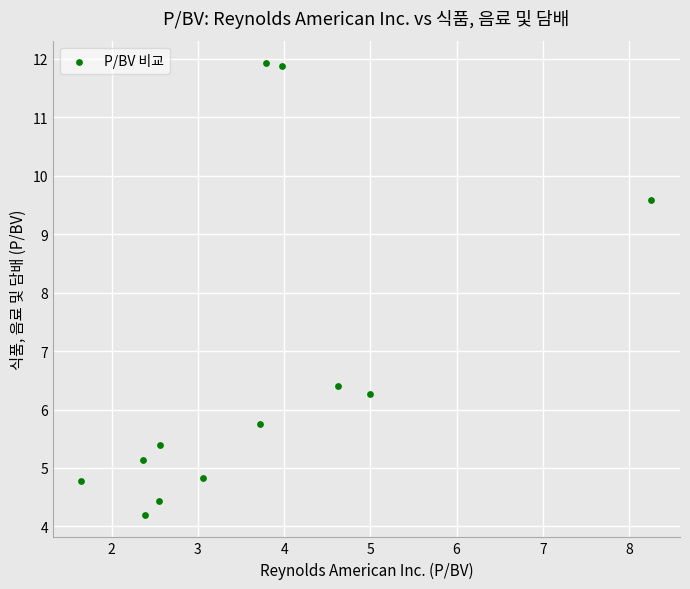

What is the average X value?

3.7